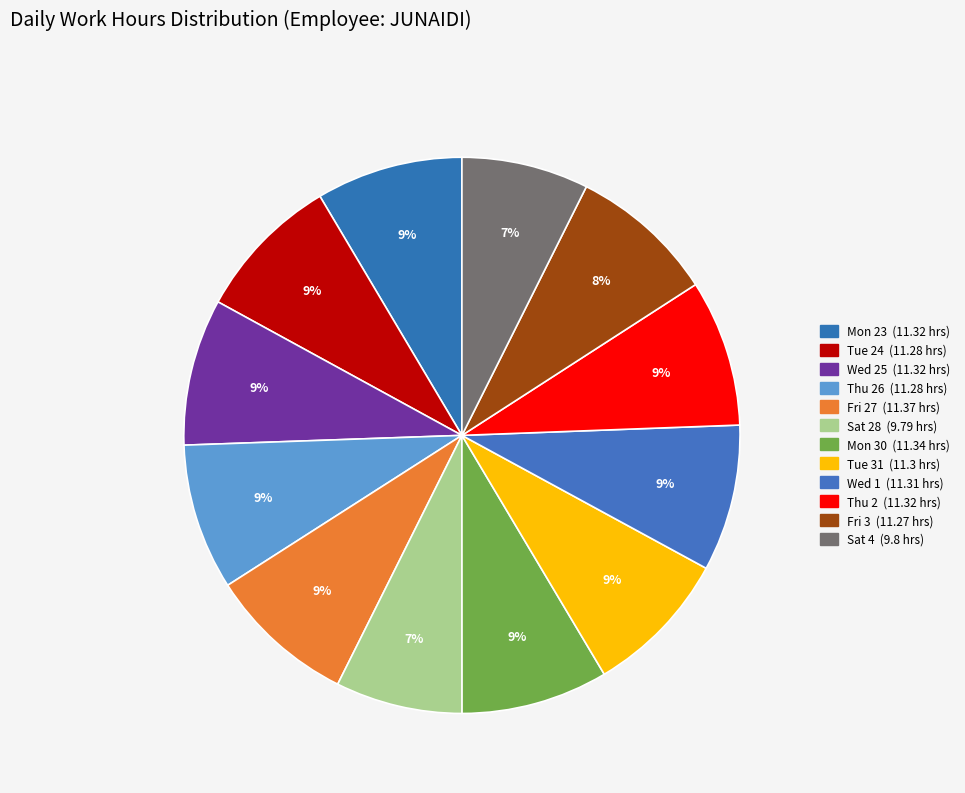

Is there a majority slice in this chart?

No